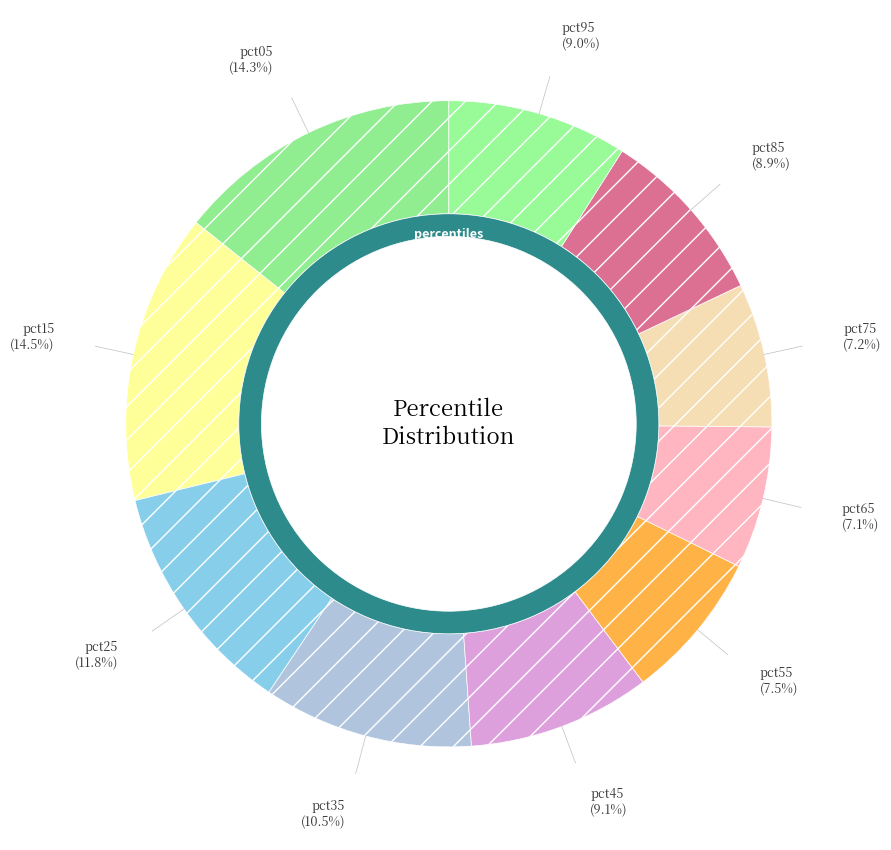

Rank the categories by value from highest to lowest.

pct15, pct05, pct25, pct35, pct45, pct95, pct85, pct55, pct75, pct65